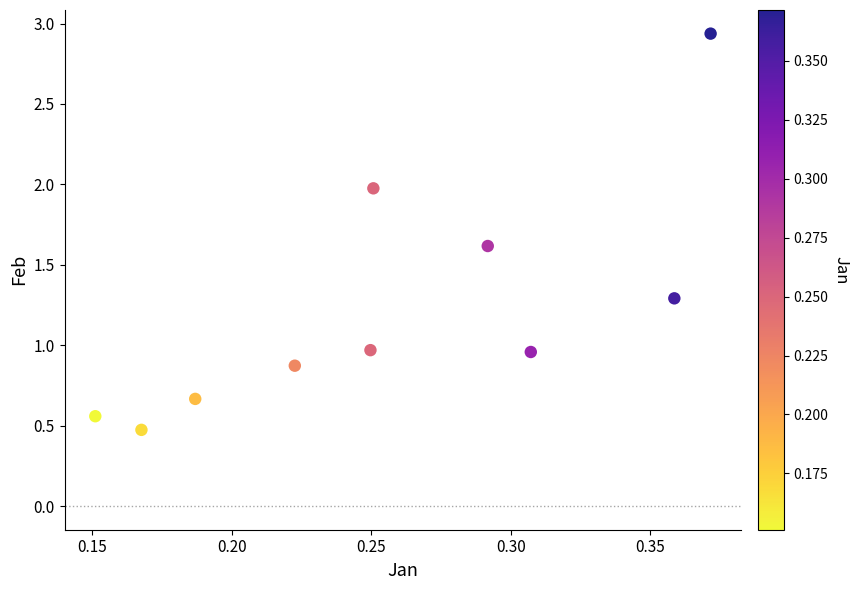

What is the average X value?

0.3